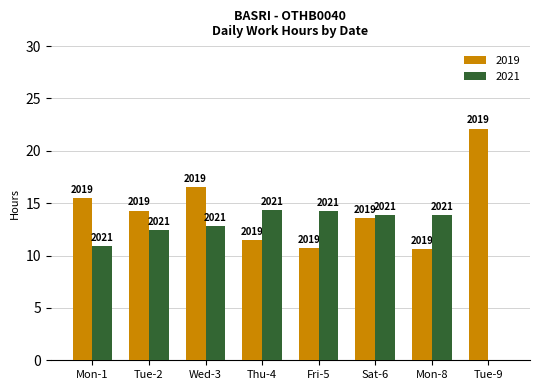

At which label does 2019 reach its minimum?

Mon-8